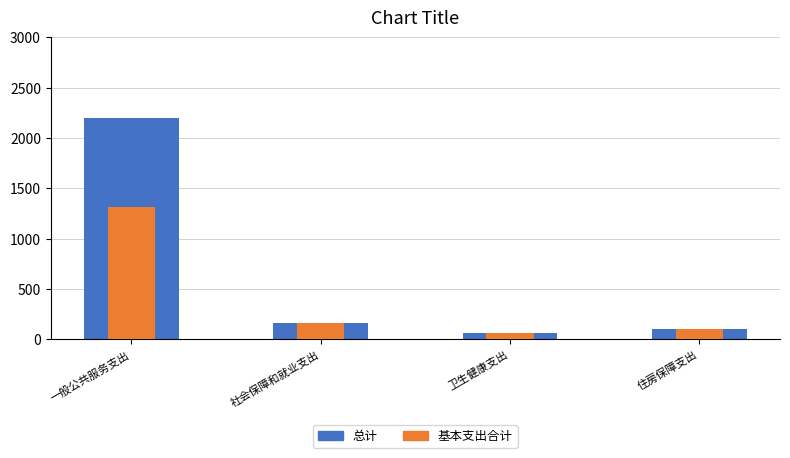

At which label does 总计 first exceed 163?

一般公共服务支出